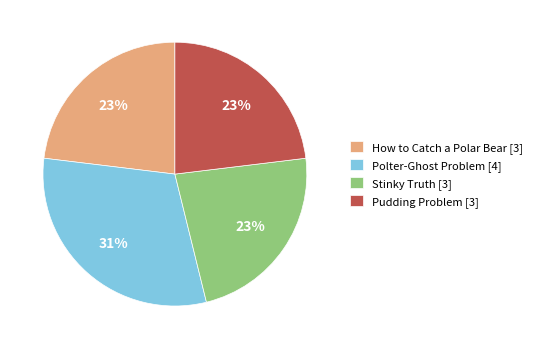

What percentage is the Stinky Truth [3] slice, to the nearest percent?

23%